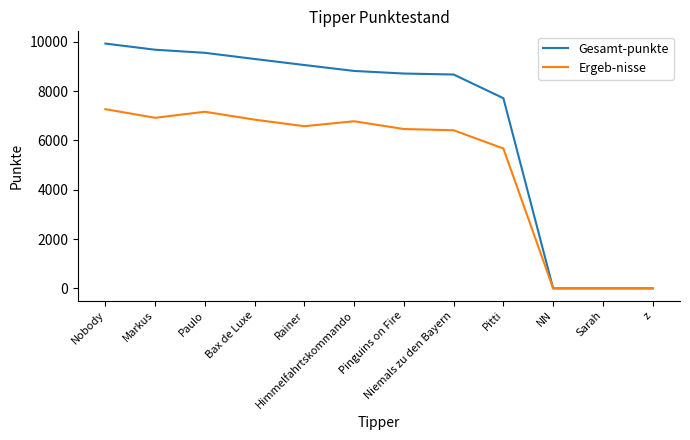

Is it true that Gesamt-punkte equals 1992 at Markus?

False